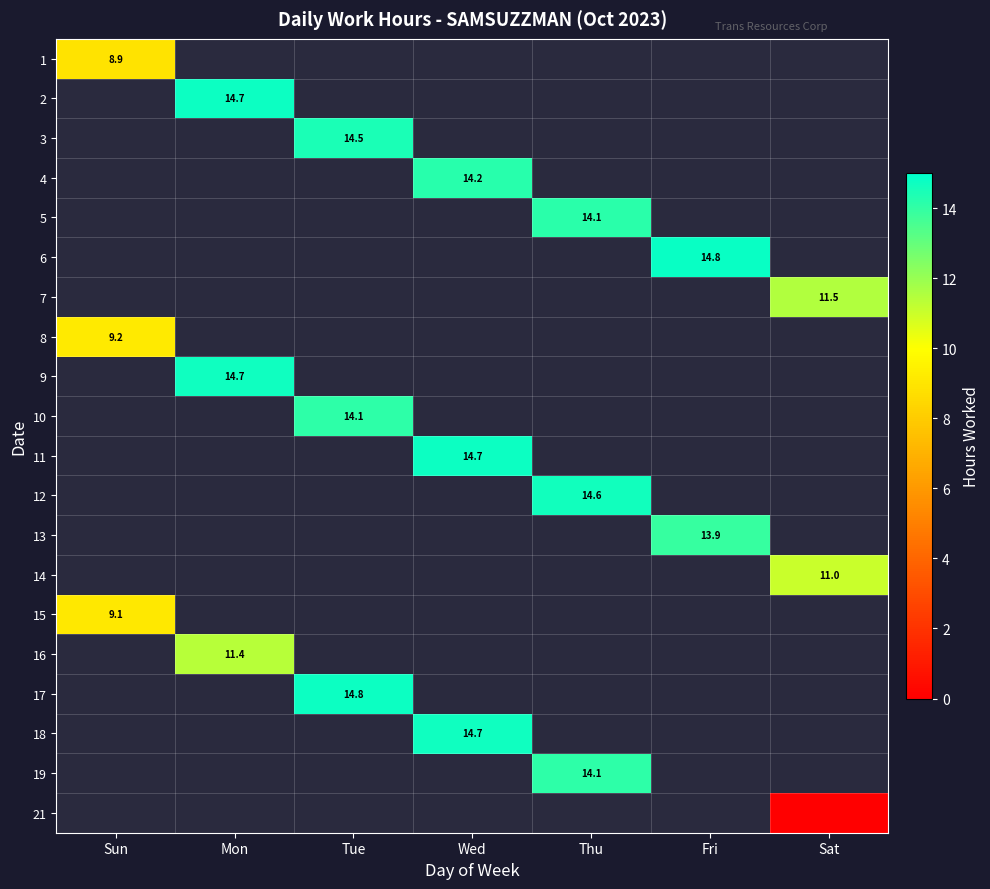

How many positive values does the 11 series have?

1